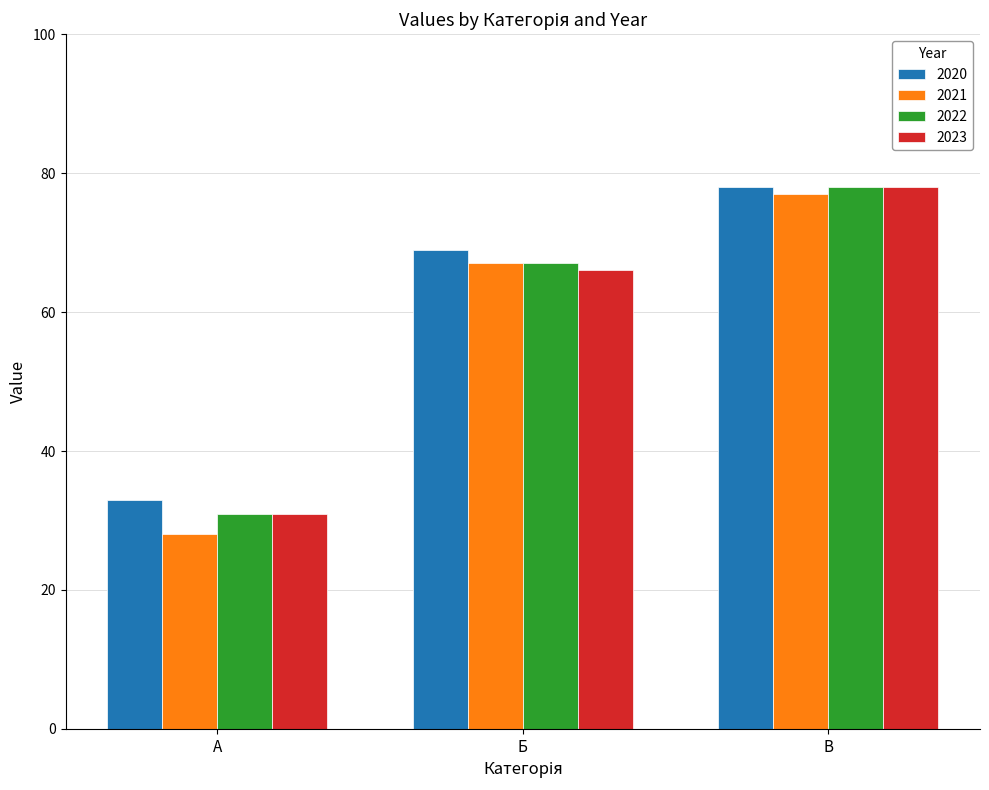

What is the spread (max minus min) of values at А?

5